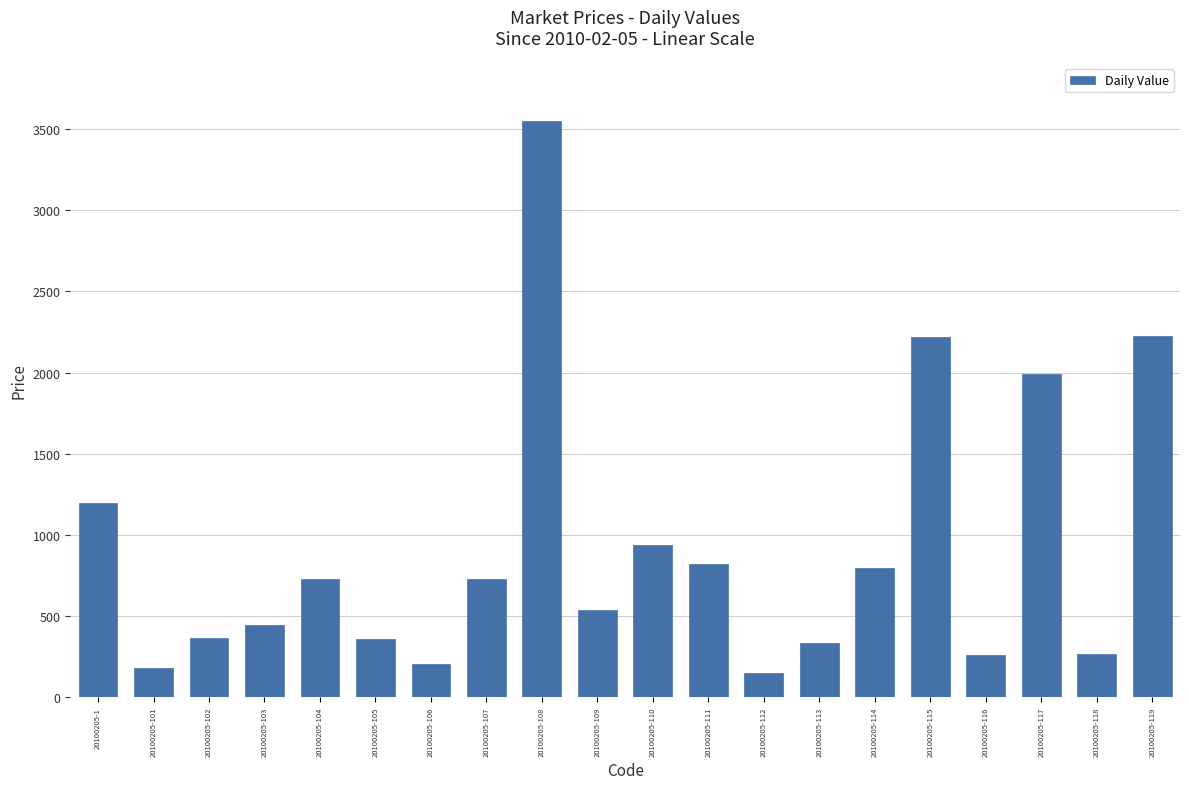

Which label corresponds to the largest value in the chart?

20100205-108